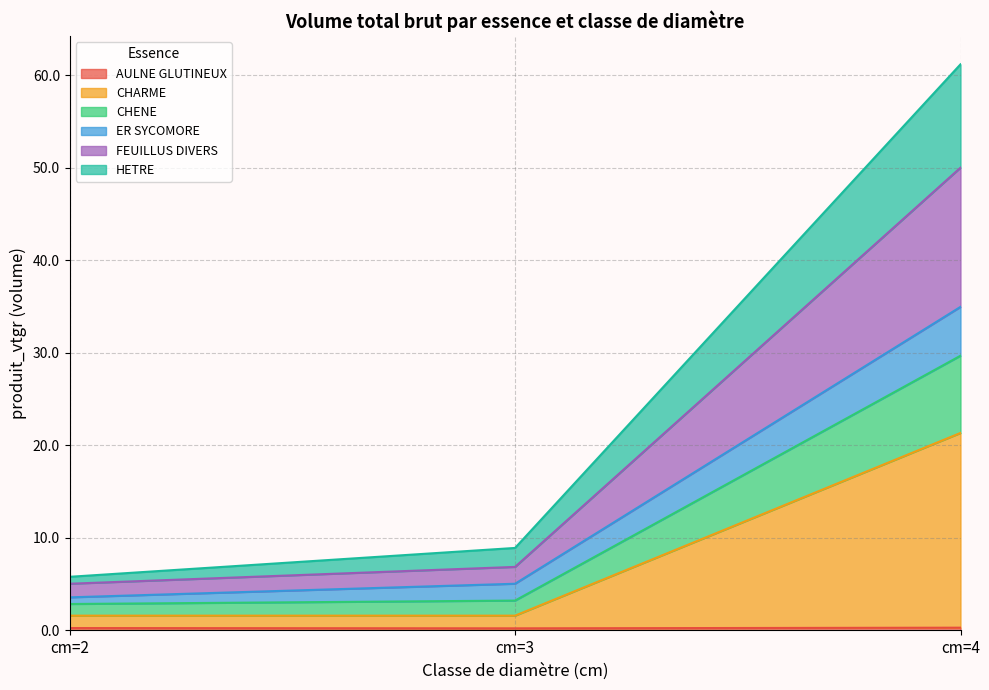

At how many categories does at least one series exceed 33?

1